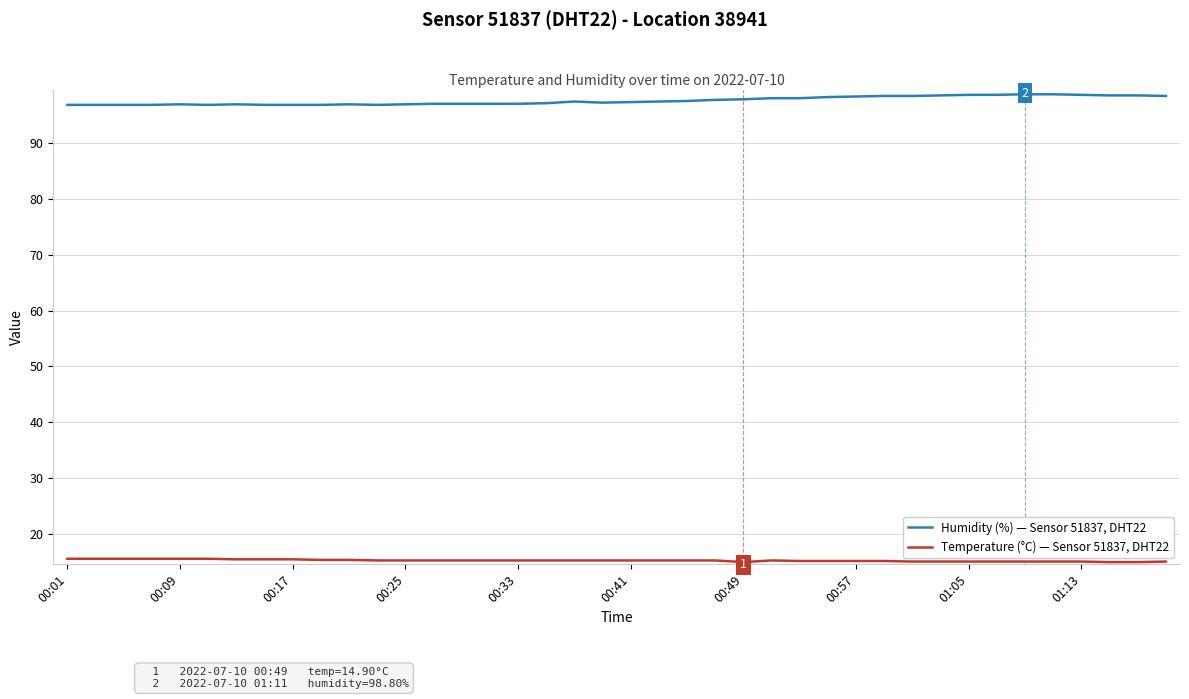

Rank the series by their maximum value, from highest to lowest.

Humidity (%) — Sensor 51837, DHT22, Temperature (°C) — Sensor 51837, DHT22